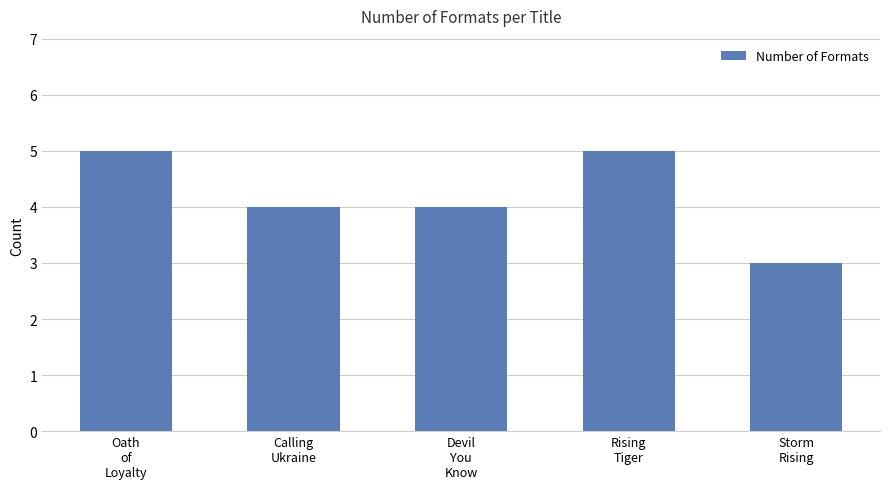

What is the value of the 5th bar from the left?

3